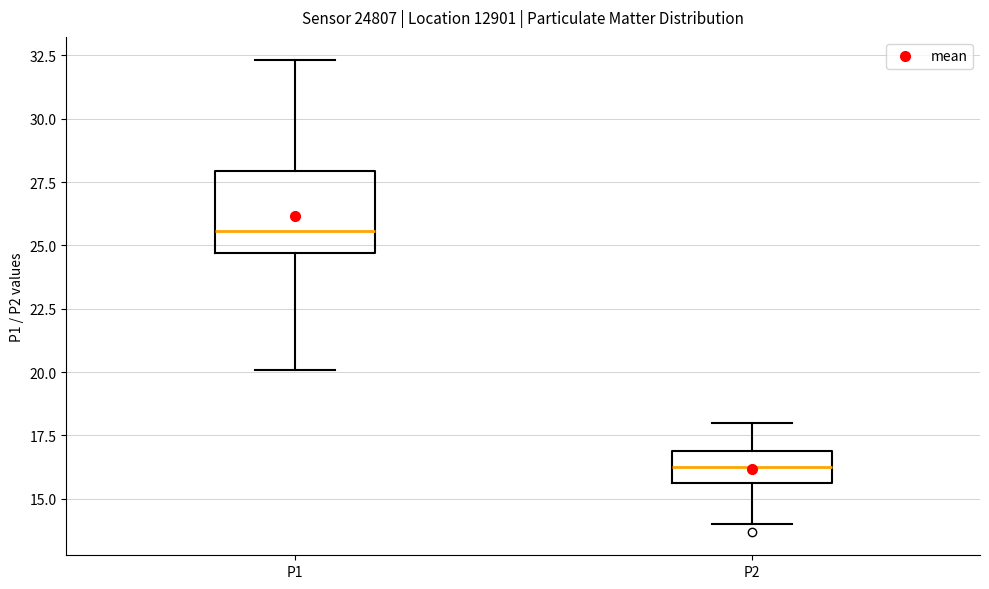

Which box's median line is the lowest?

P2